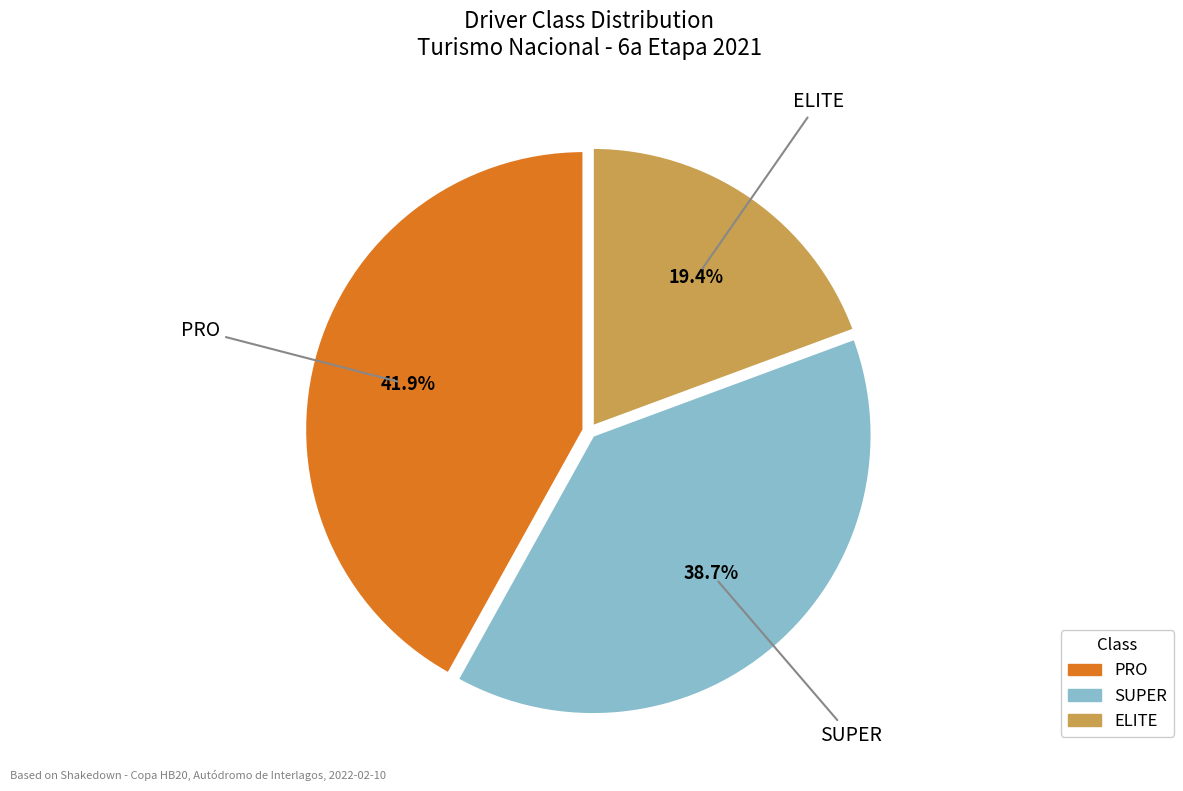

Rank the categories by value from lowest to highest.

ELITE, SUPER, PRO